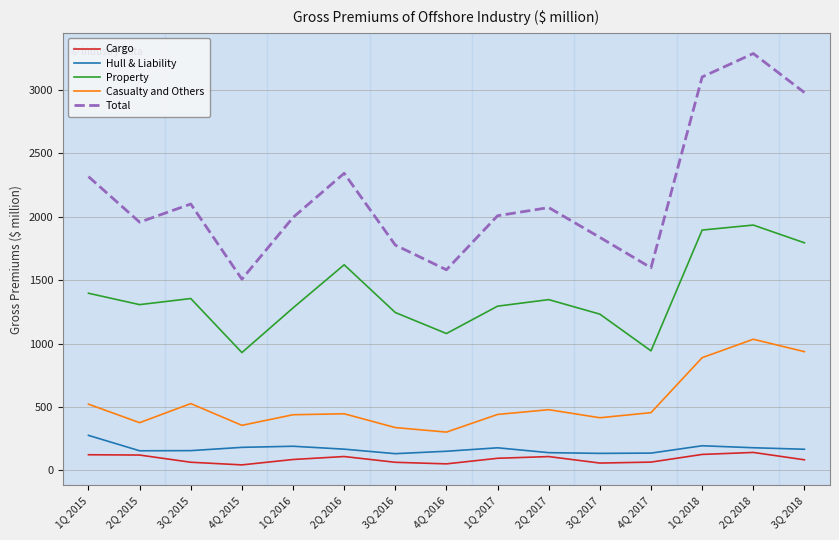

How many values in the Cargo series are below 85?

7